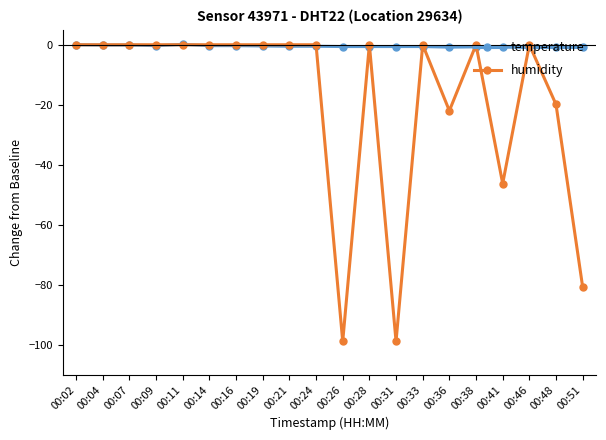

How many series are shown in this chart?

2